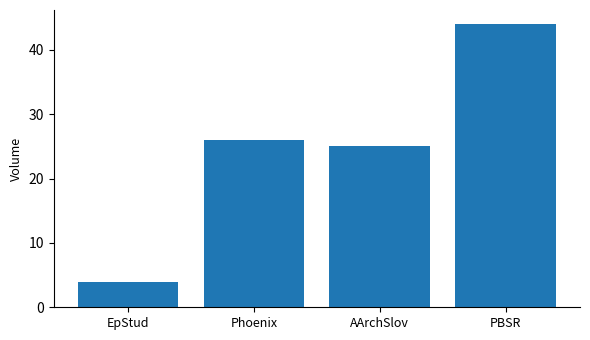

True or false: the data shows 39 at Phoenix.

False